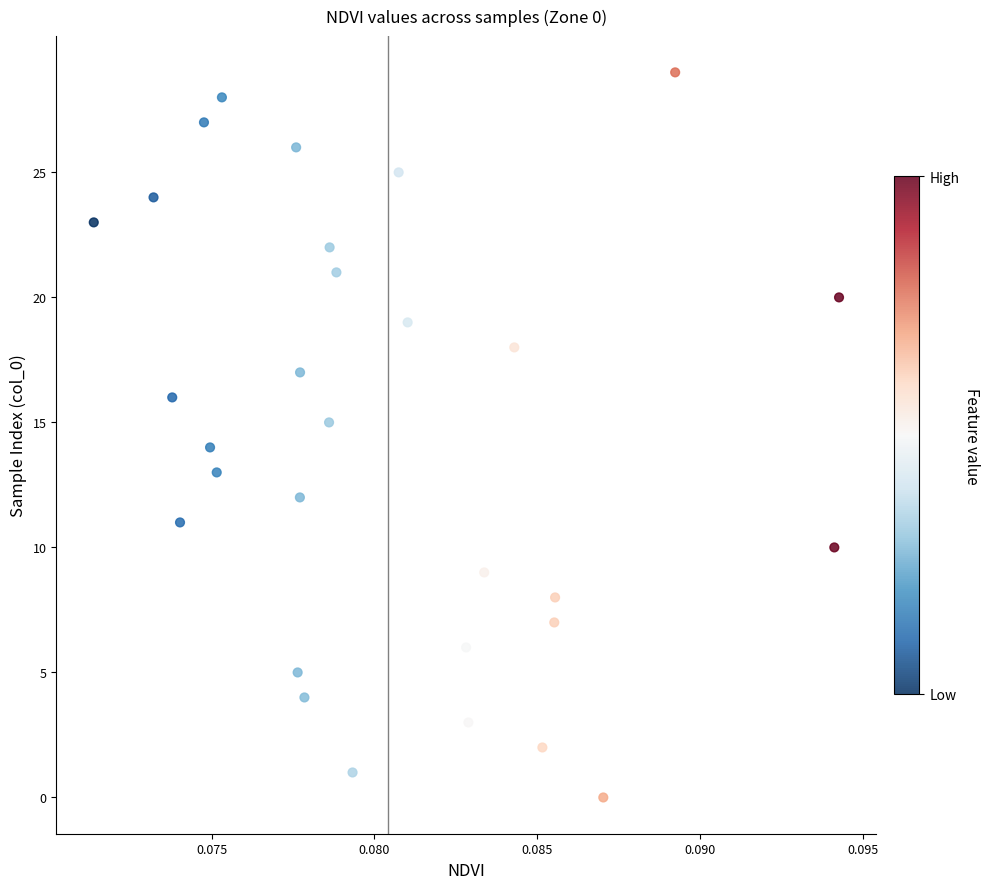

What is the range of Y values (max minus min)?

29